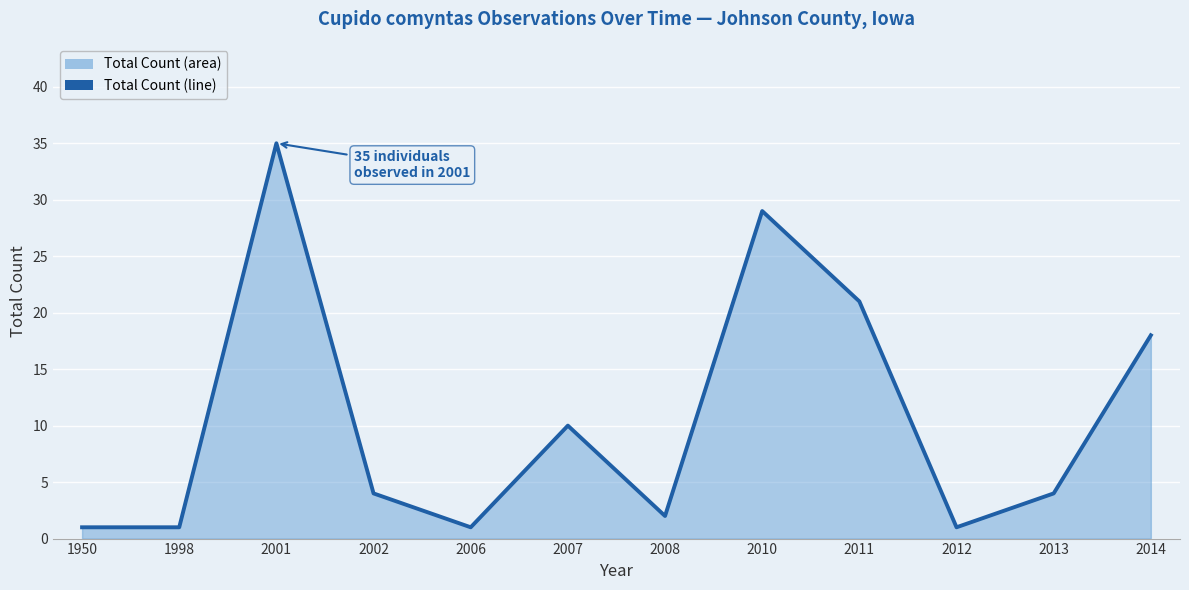

How many series are shown in this chart?

1